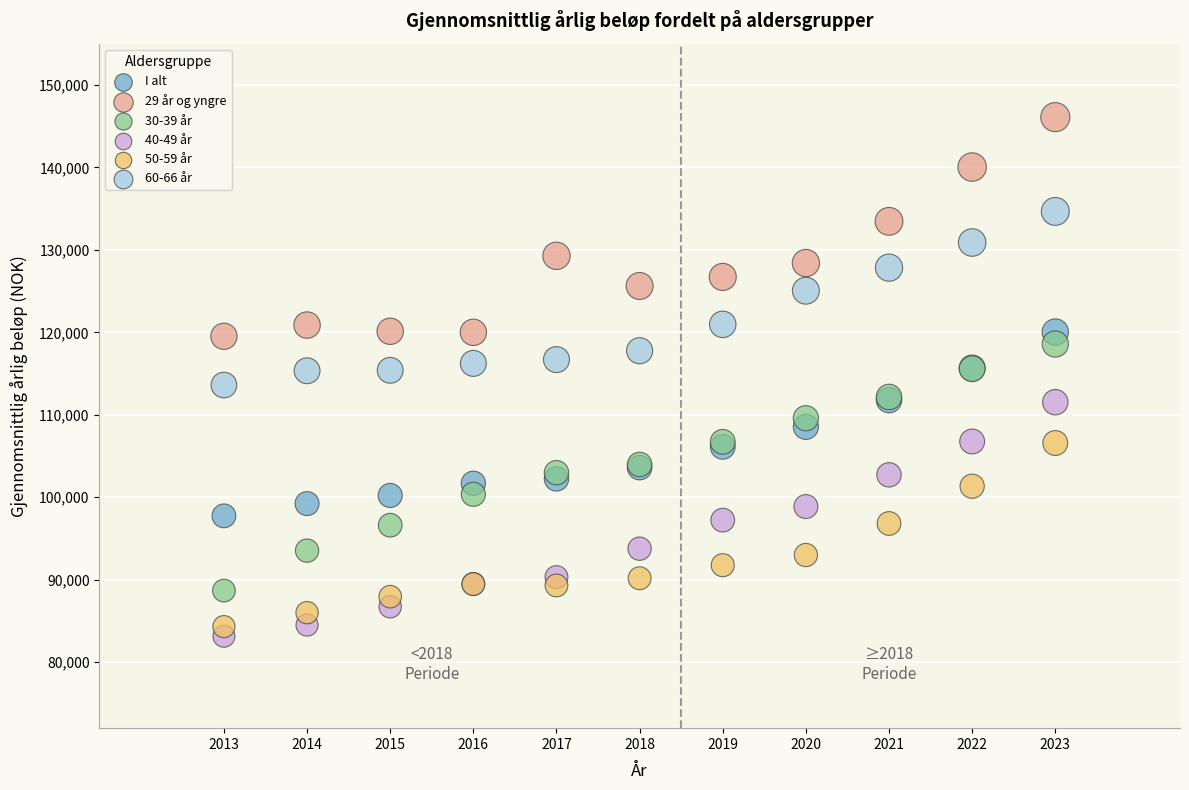

Which series reaches the maximum Y coordinate?

29 år og yngre